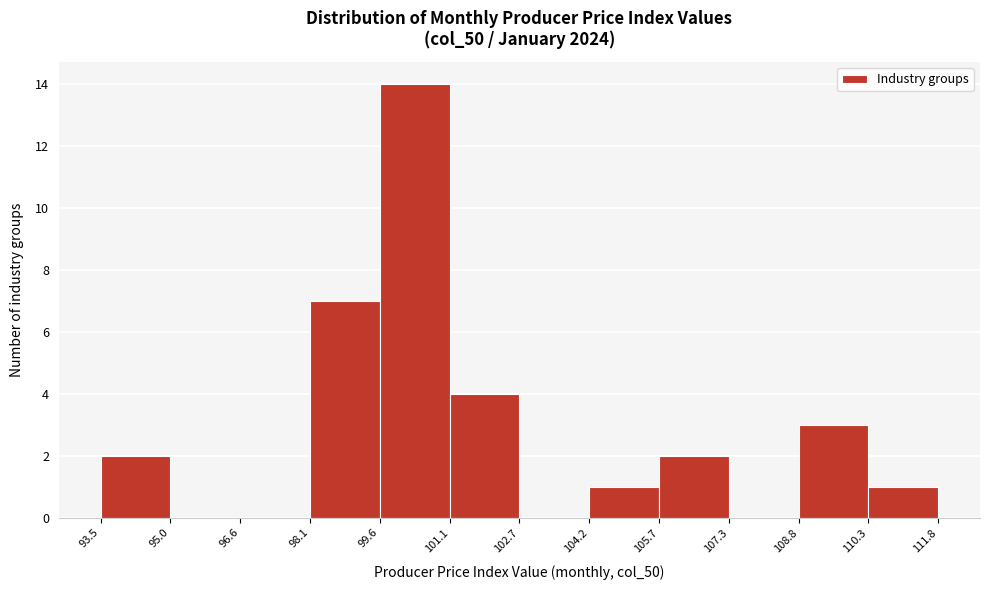

Reading left to right, transcribe this chart: for each bar, give the range it covers on the x-axis and its height. The values are not printed on the chart, so give them approximately, as read against the axis.

93.5 to 95.0: 2
95.0 to 96.6: 0
96.6 to 98.1: 0
98.1 to 99.6: 7
99.6 to 101.1: 14
101.1 to 102.7: 4
102.7 to 104.2: 0
104.2 to 105.7: 1
105.7 to 107.3: 2
107.3 to 108.8: 0
108.8 to 110.3: 3
110.3 to 111.8: 1